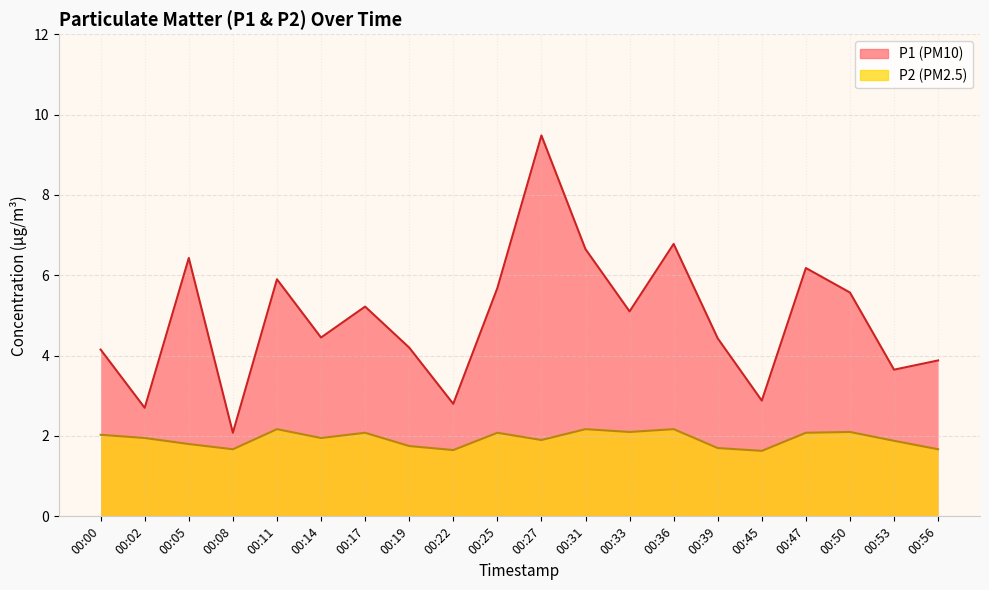

What is the sum of all P1 values?

98.2